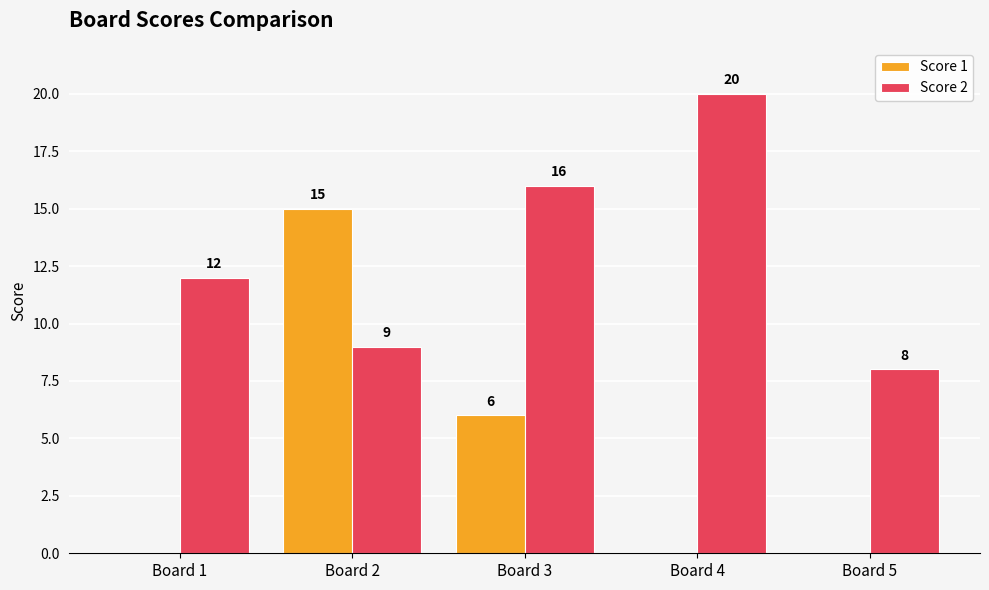

The Score 1 series shows 8 at Board 2. True or false?

False